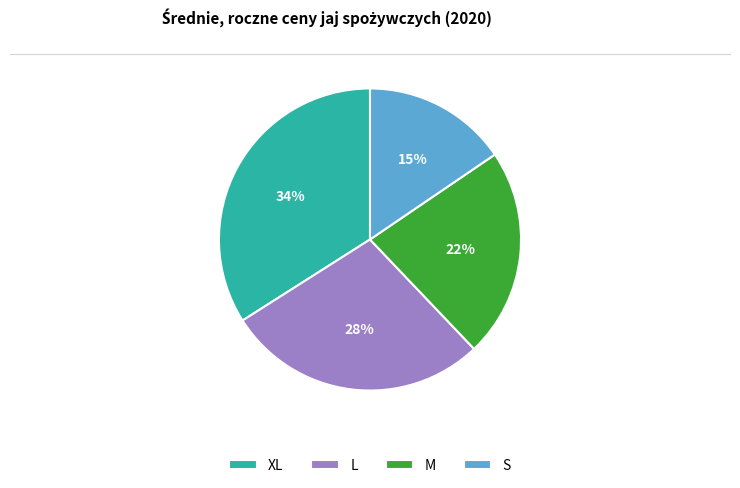

What percentage is the M slice, to the nearest percent?

22%